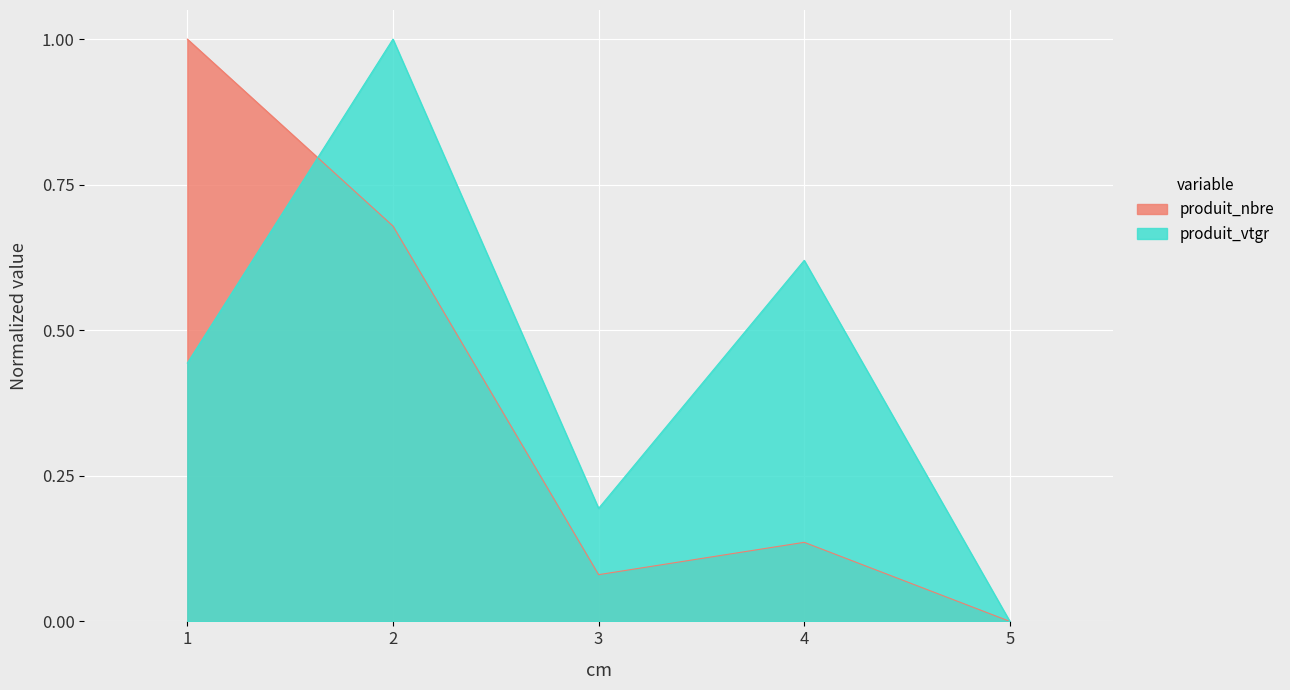

Is the value of produit_nbre at 1 greater than the value of produit_vtgr at 4?

Yes